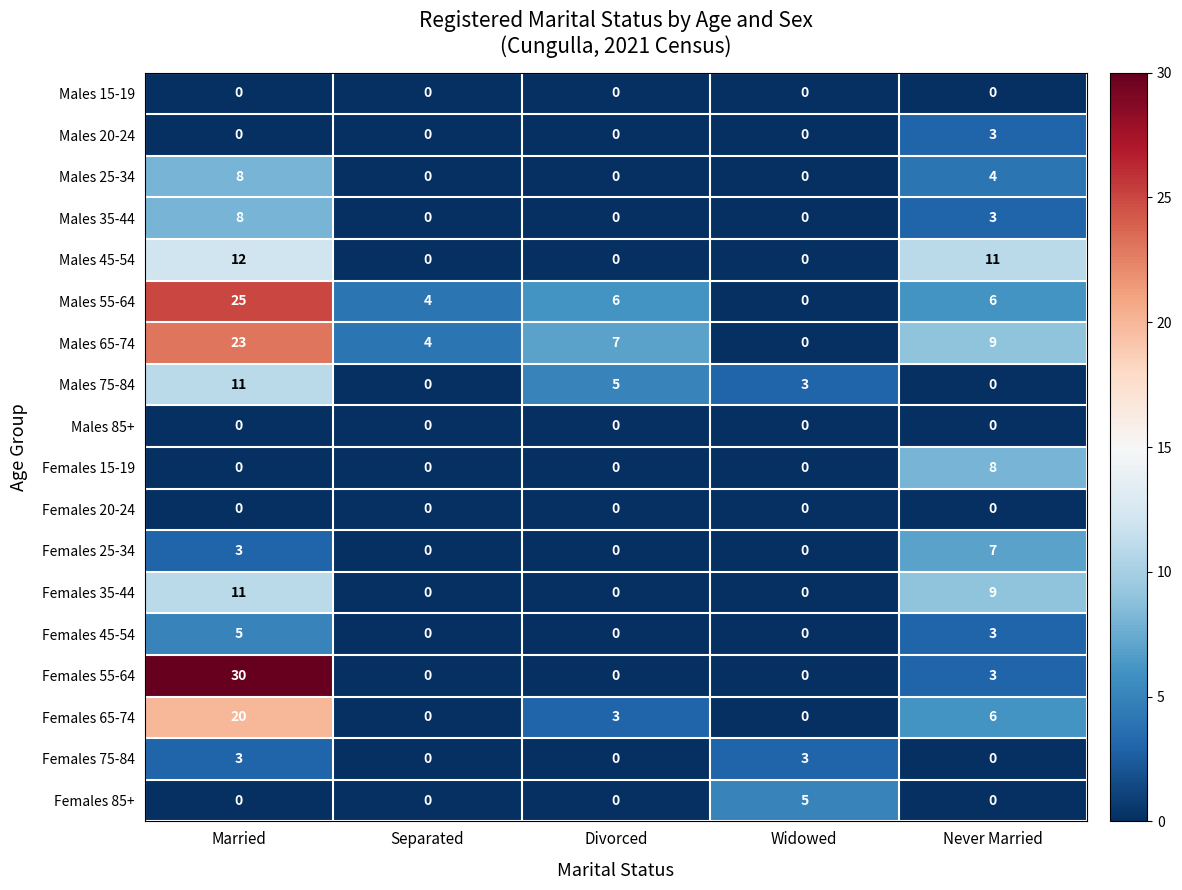

The value of Males 35-44 at Widowed is 5. True or false?

False